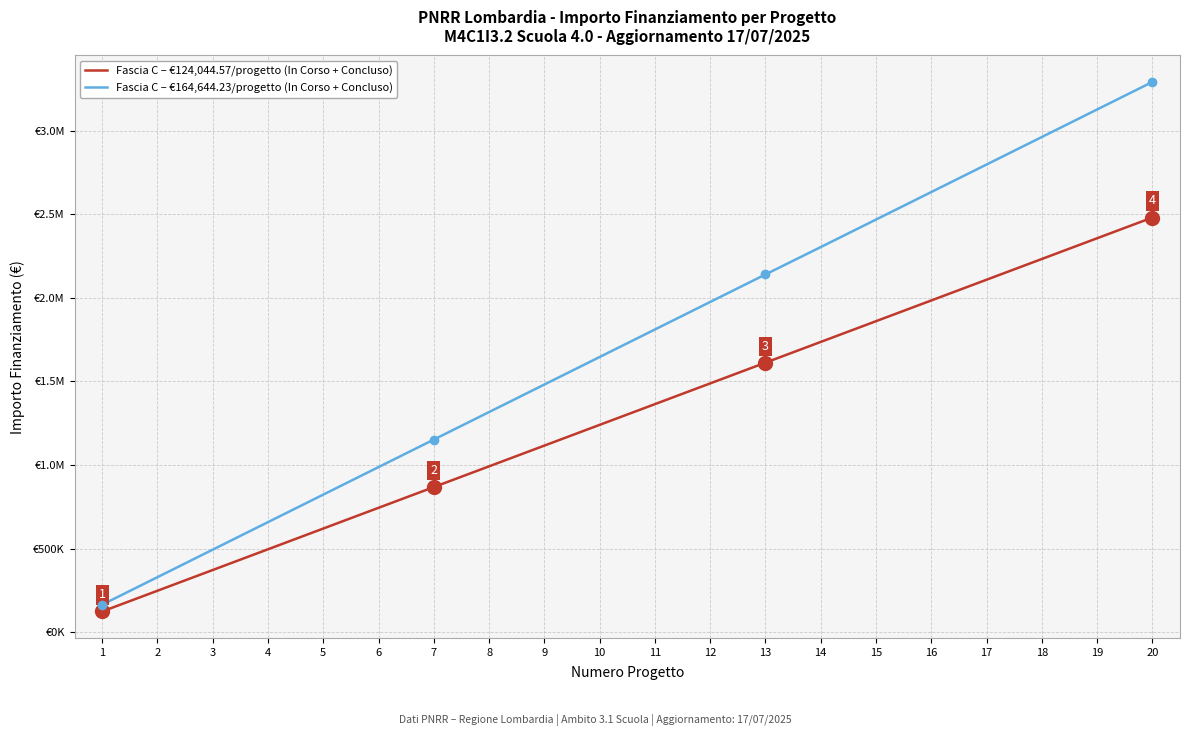

Which series has the largest total across all categories?

Fascia C – €164,644.23/progetto (In Corso + Concluso)